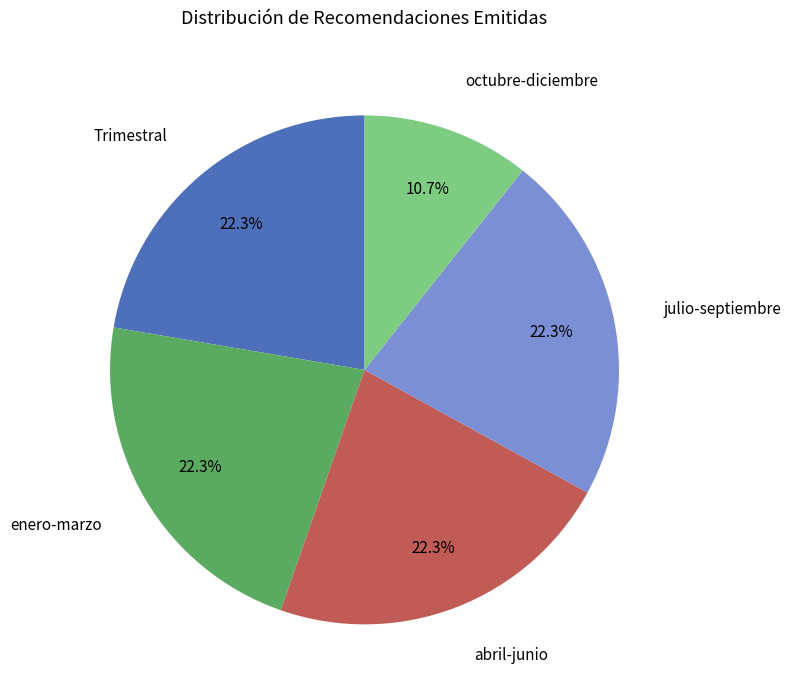

Is there a majority slice in this chart?

No